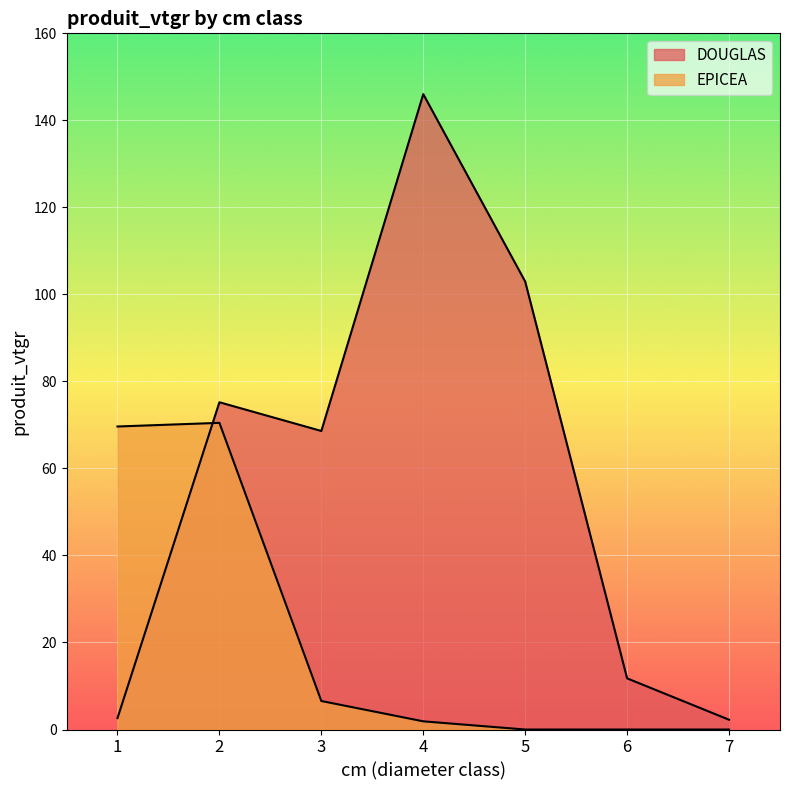

At how many categories does at least one series exceed 85?

2